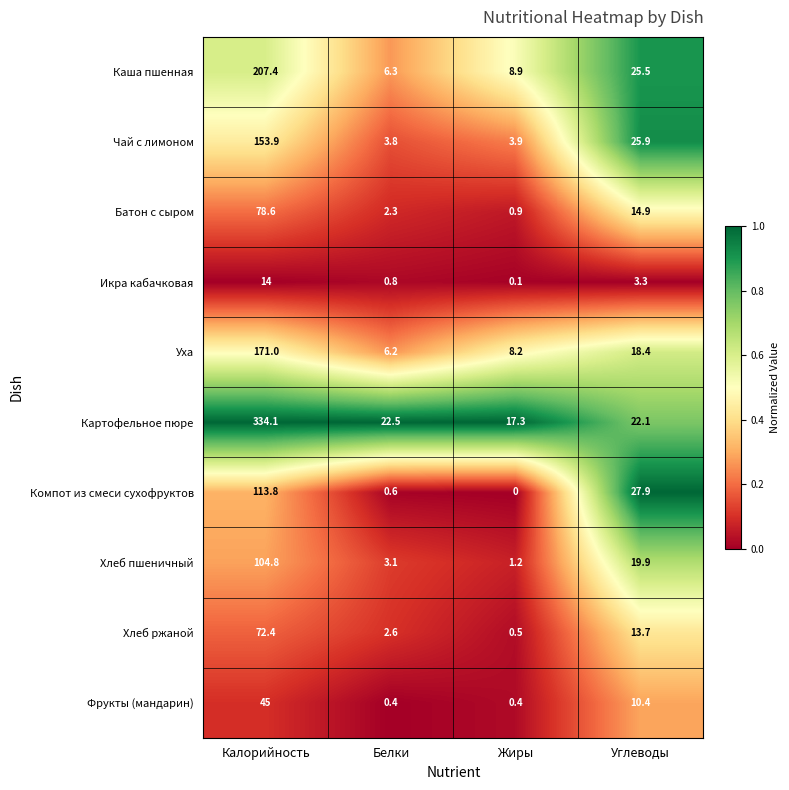

What is the average value of the Фрукты (мандарин) series?

14.1